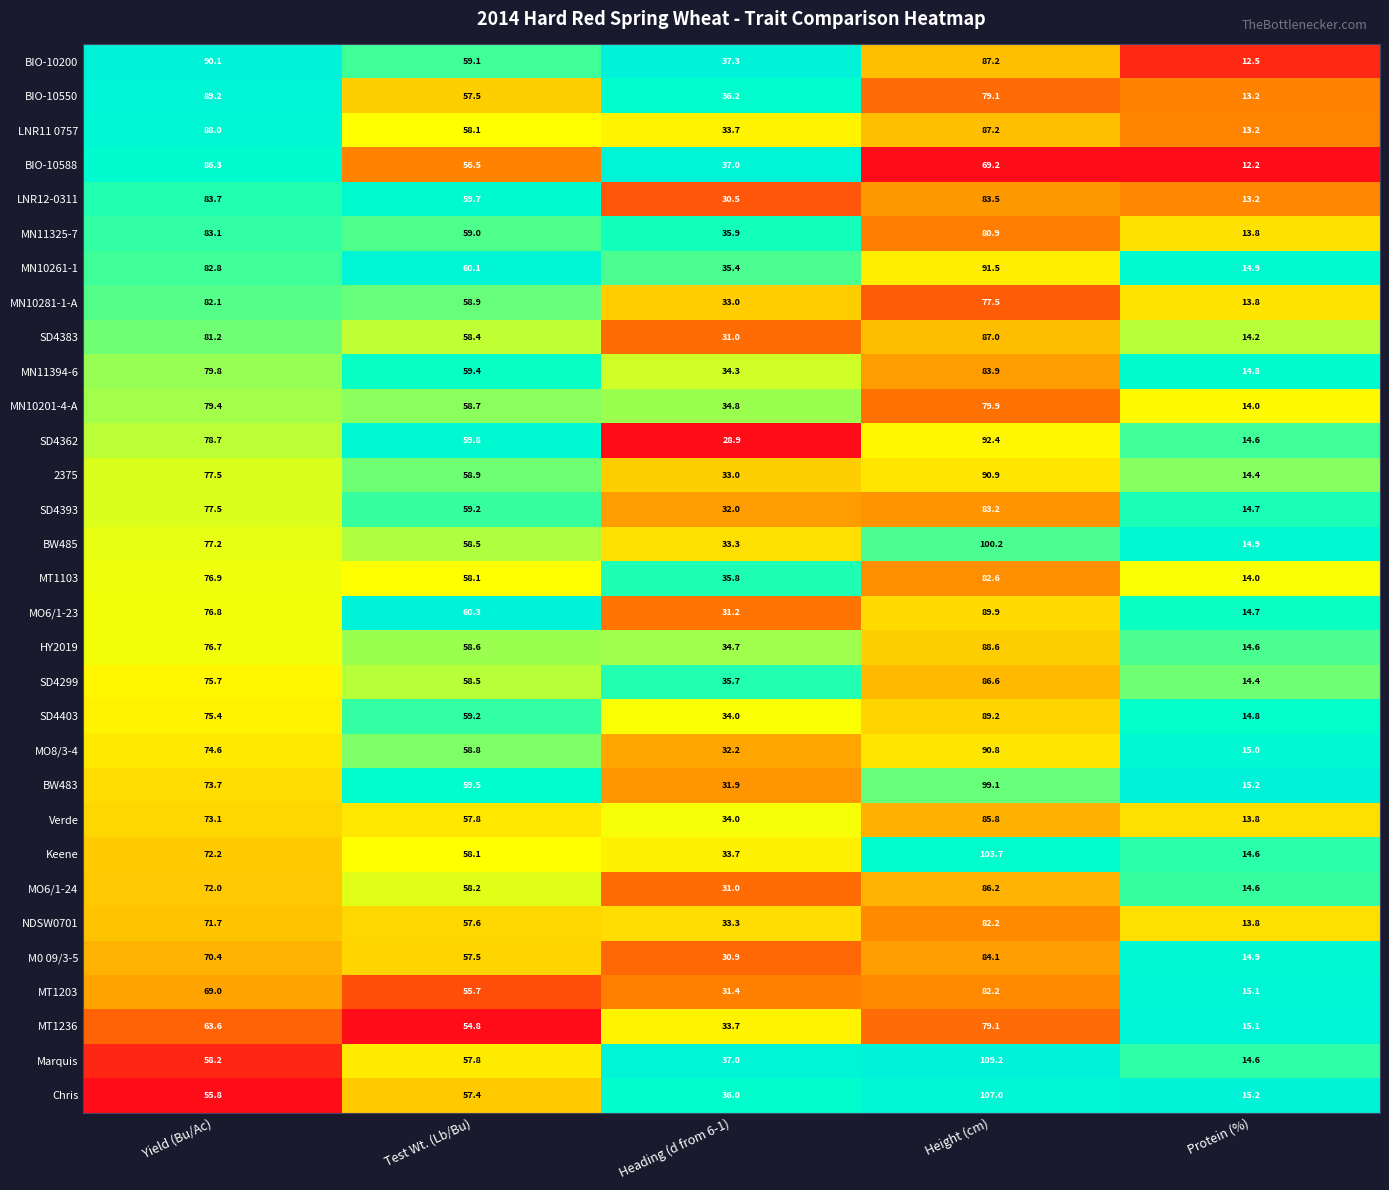

What is the spread (max minus min) of values at Test Wt. (Lb/Bu)?

5.5